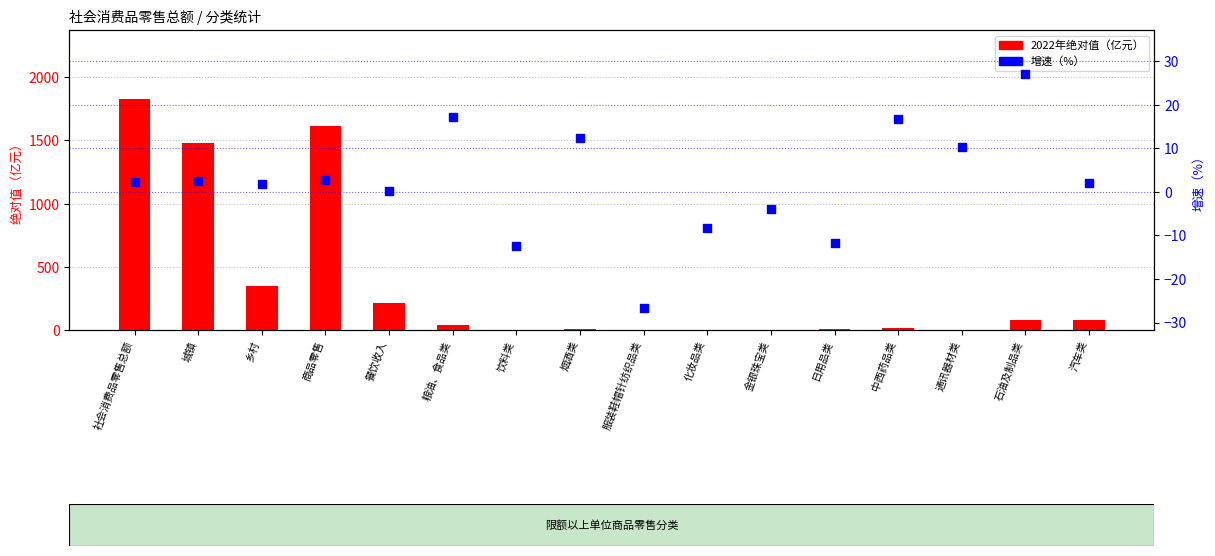

Which series contains the highest Y value?

2022年绝对值（亿元）